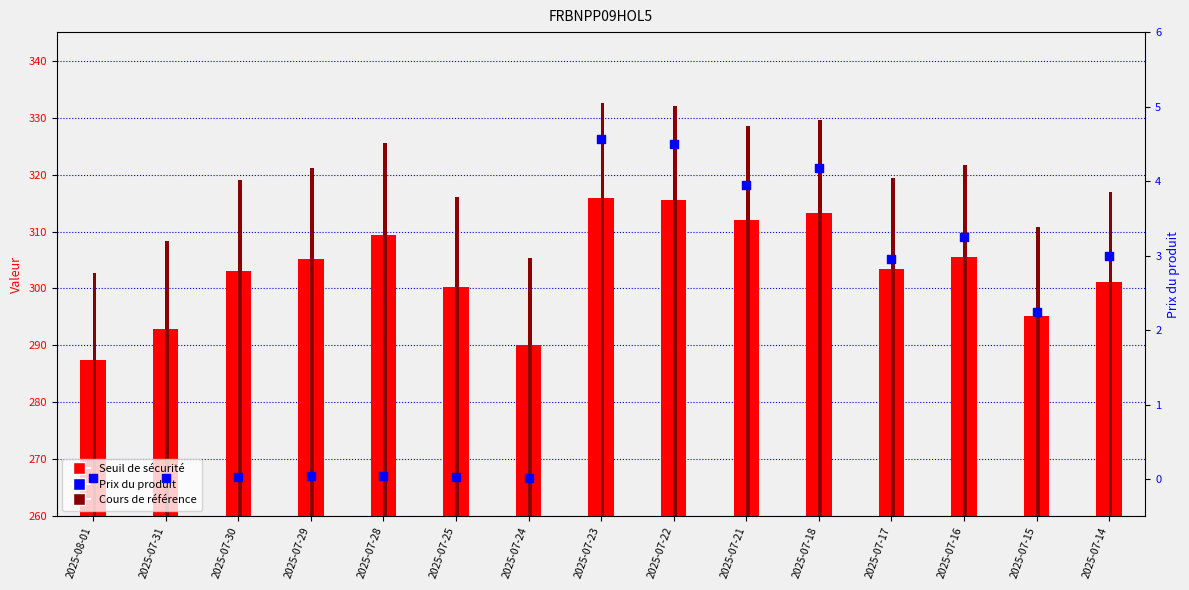

Is the value of Prix du produit at 2025-07-22 greater than the value of Seuil de sécurité at 2025-07-31?

No